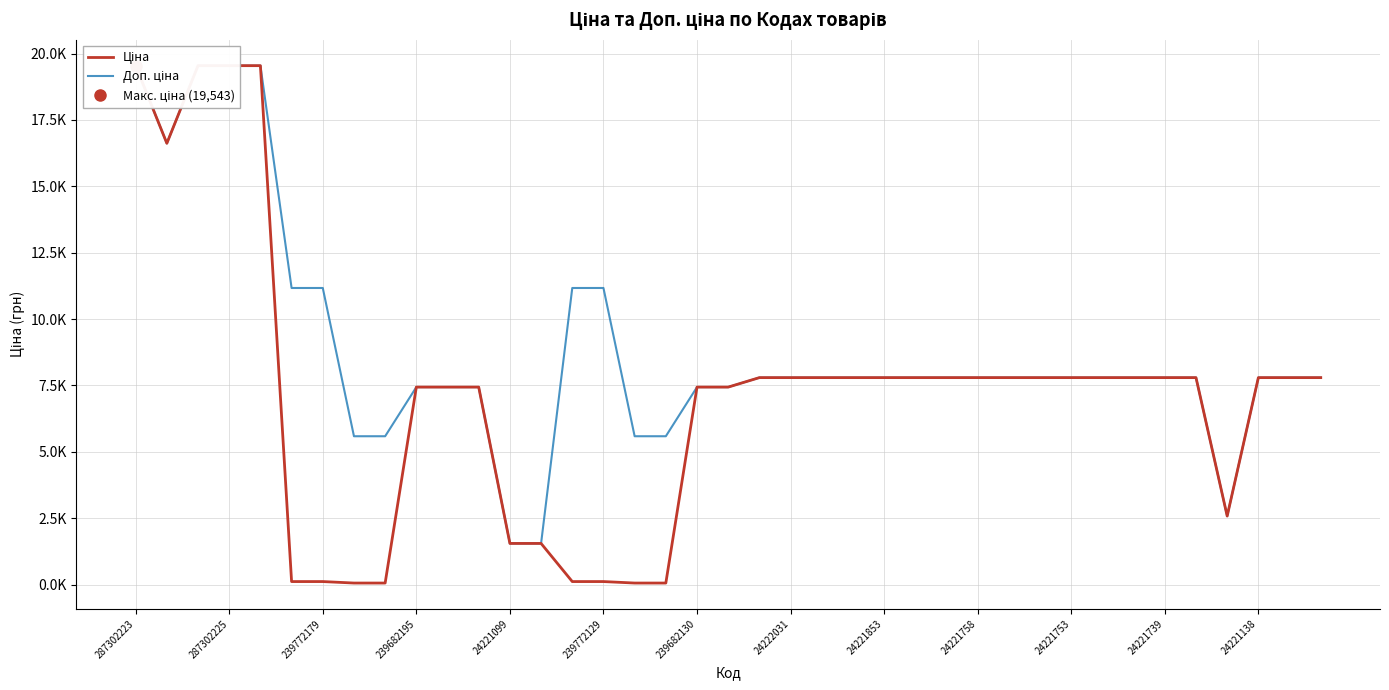

At how many categories does at least one series exceed 18839?

4